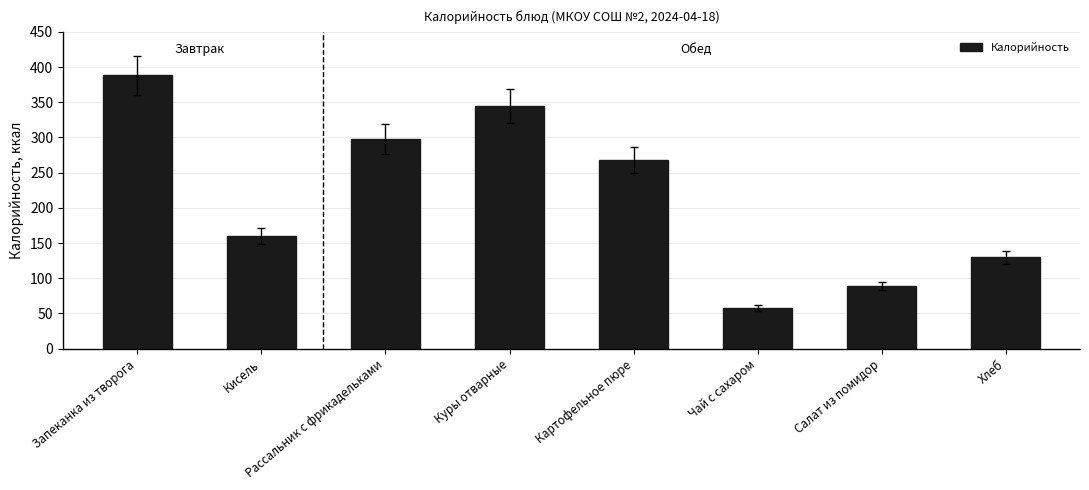

Count the number of data series in this chart.

1